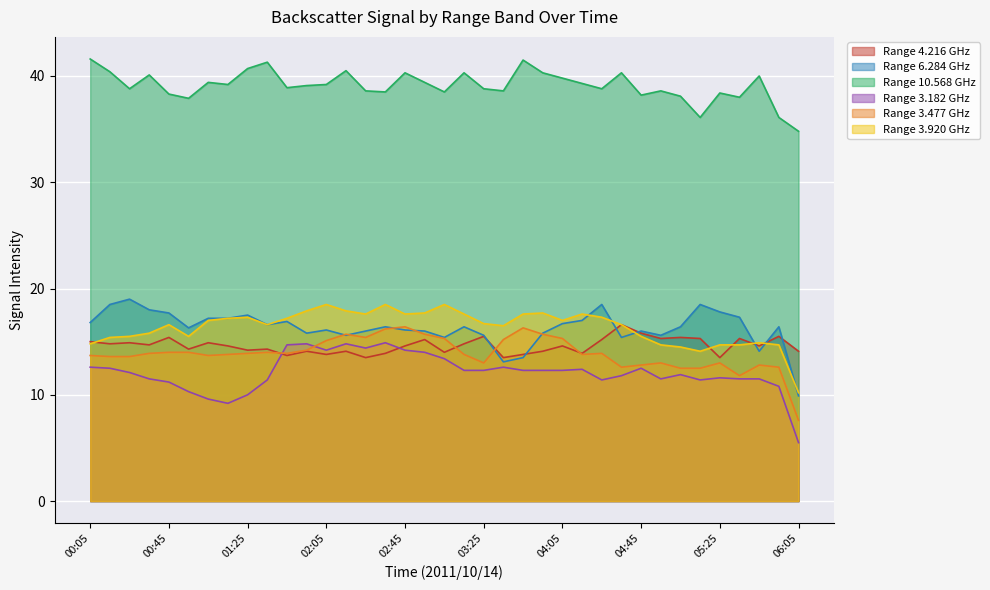

Is the value of 4.216 at 05:05 greater than the value of 10.568 at 00:45?

No